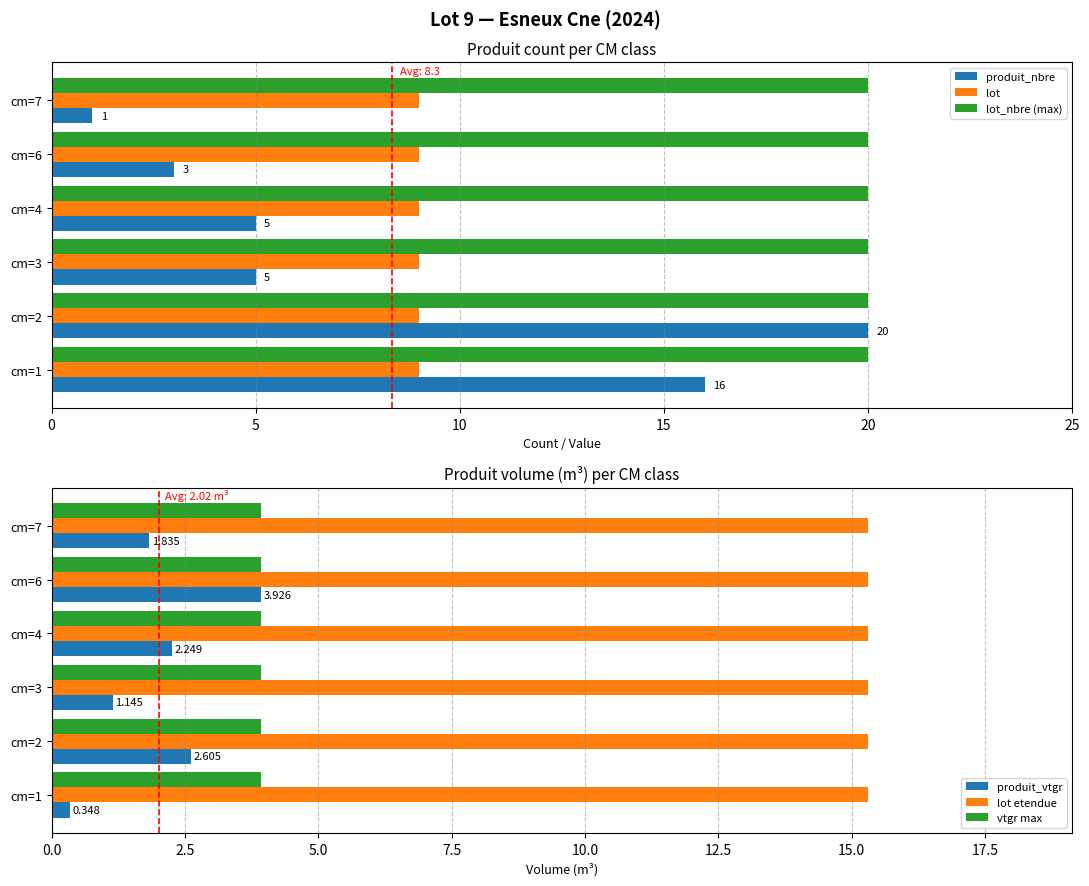

The produit_nbre series shows 5 at cm=3. True or false?

True